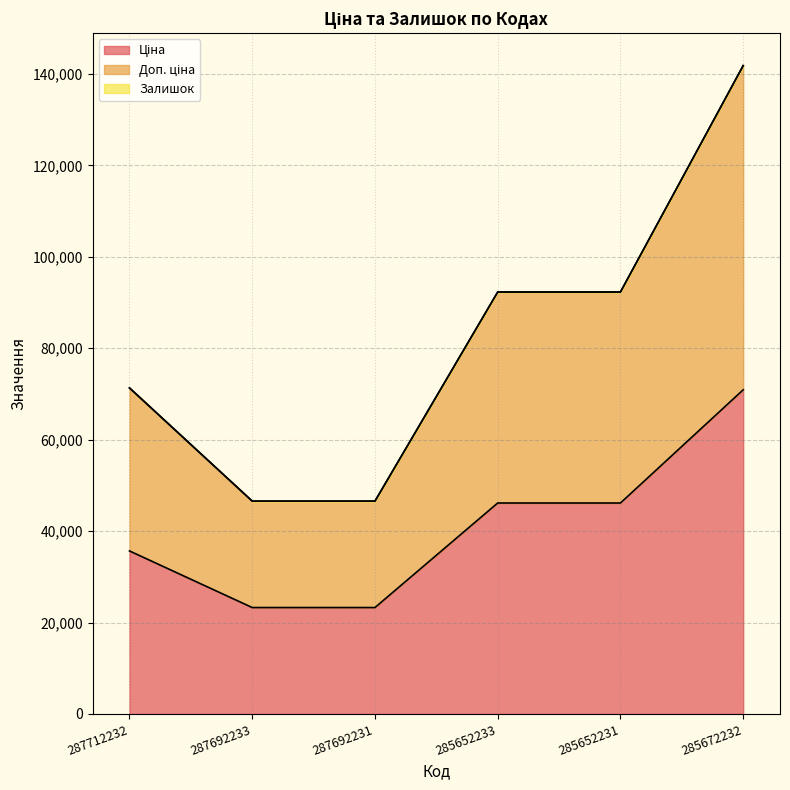

True or false: Ціна and Доп. ціна cross at least once.

False